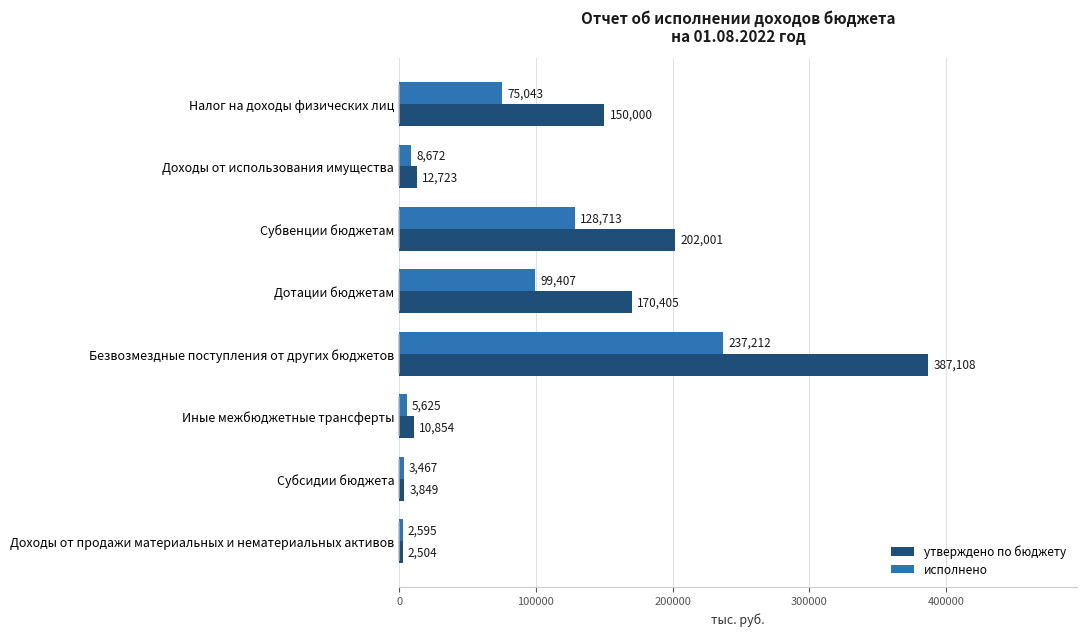

At which label does исполнено reach its minimum?

Доходы от продажи материальных и нематериальных активов